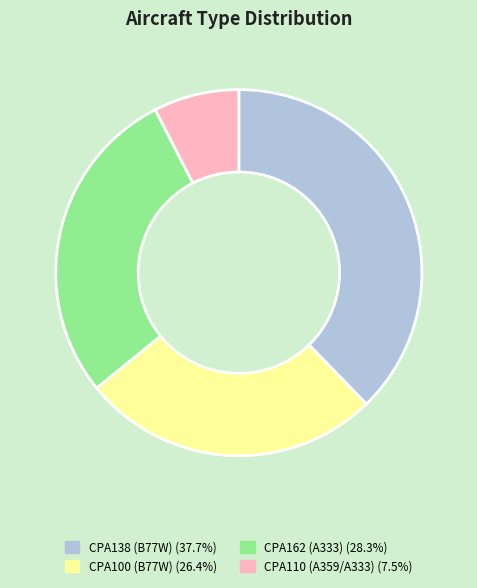

Between CPA110 (A359/A333) and CPA138 (B77W), which is larger?

CPA138 (B77W)